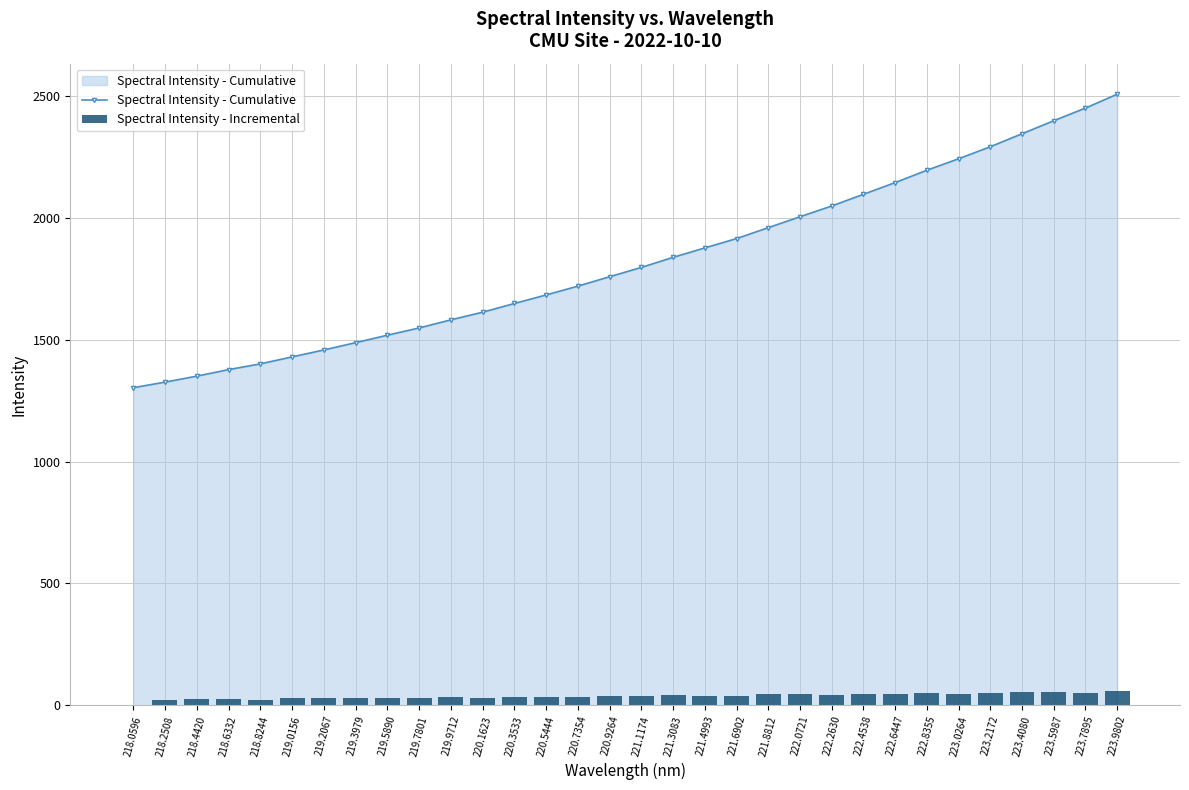

Rank the categories by Spectral Intensity - Cumulative value from lowest to highest.

218.0596, 218.2508, 218.4420, 218.6332, 218.8244, 219.0156, 219.2067, 219.3979, 219.5890, 219.7801, 219.9712, 220.1623, 220.3533, 220.5444, 220.7354, 220.9264, 221.1174, 221.3083, 221.4993, 221.6902, 221.8812, 222.0721, 222.2630, 222.4538, 222.6447, 222.8355, 223.0264, 223.2172, 223.4080, 223.5987, 223.7895, 223.9802